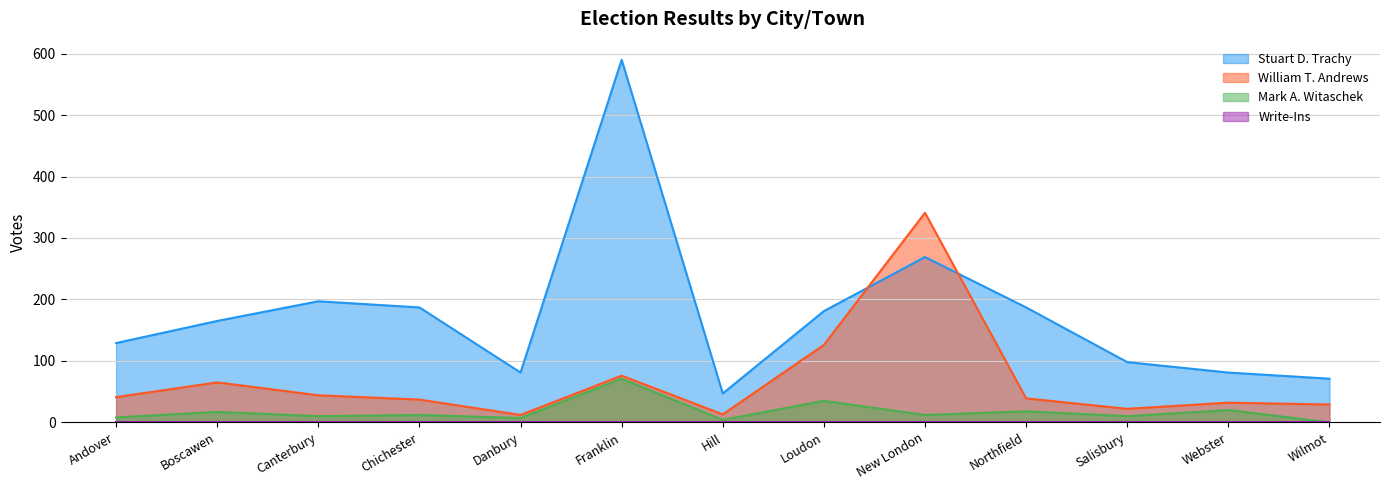

What is the sum of all Stuart D. Trachy values?

2283